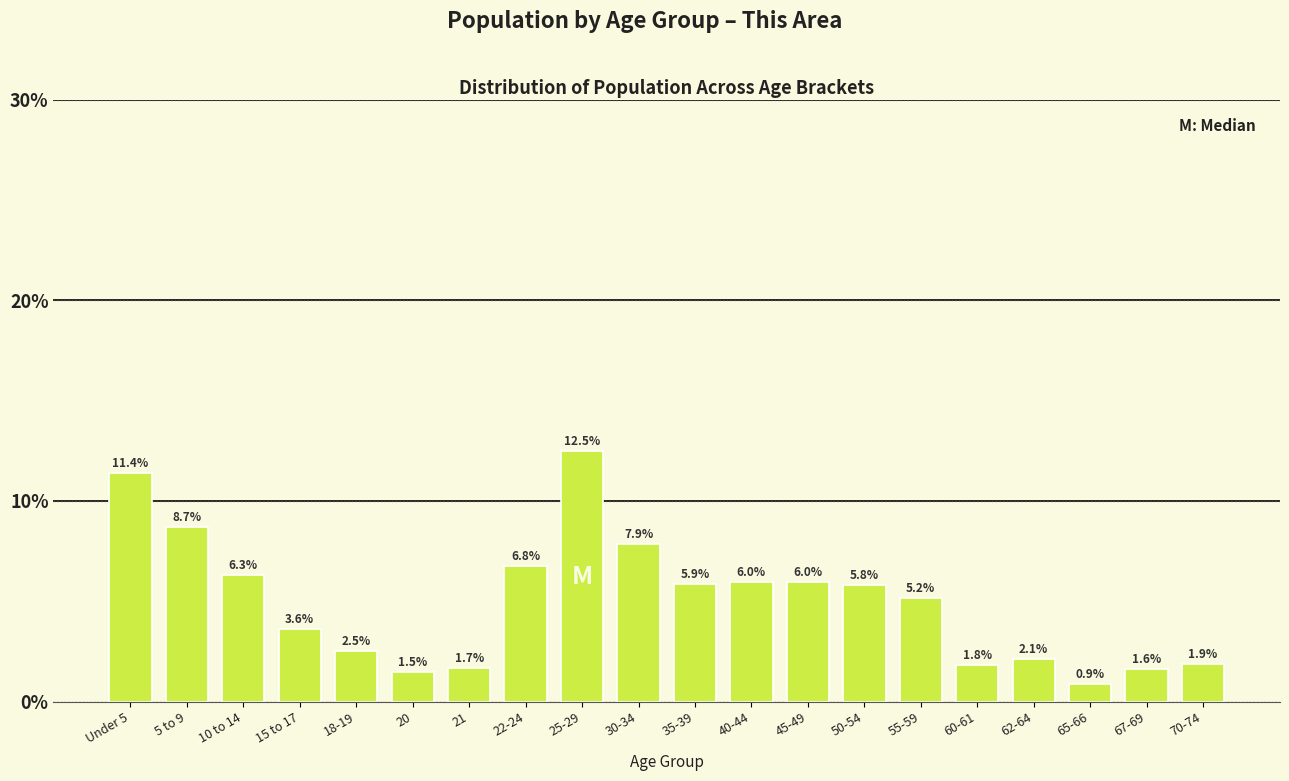

Reading left to right, what are all the values shown in this chart?

Under 5=11.4	5 to 9=8.7	10 to 14=6.3	15 to 17=3.6	18-19=2.5	20=1.5	21=1.7	22-24=6.8	25-29=12.5	30-34=7.9	35-39=5.9	40-44=6.0	45-49=6.0	50-54=5.8	55-59=5.2	60-61=1.8	62-64=2.1	65-66=0.9	67-69=1.6	70-74=1.9